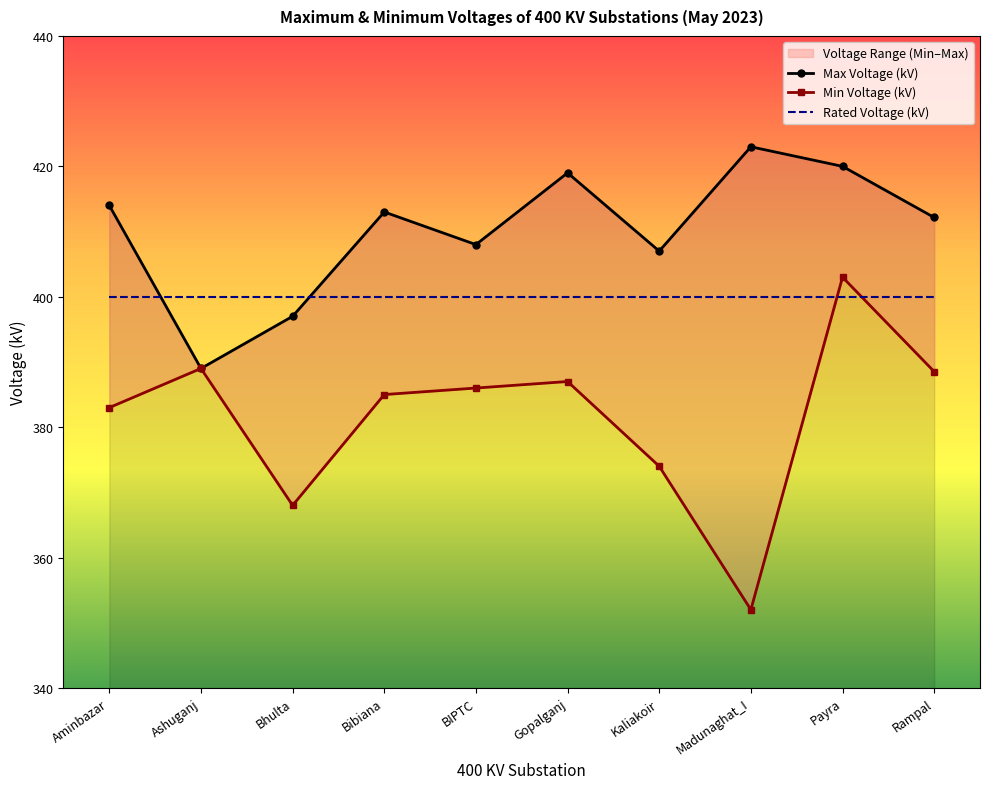

Read the Max Voltage (kV) value at Kaliakoir.

407.0